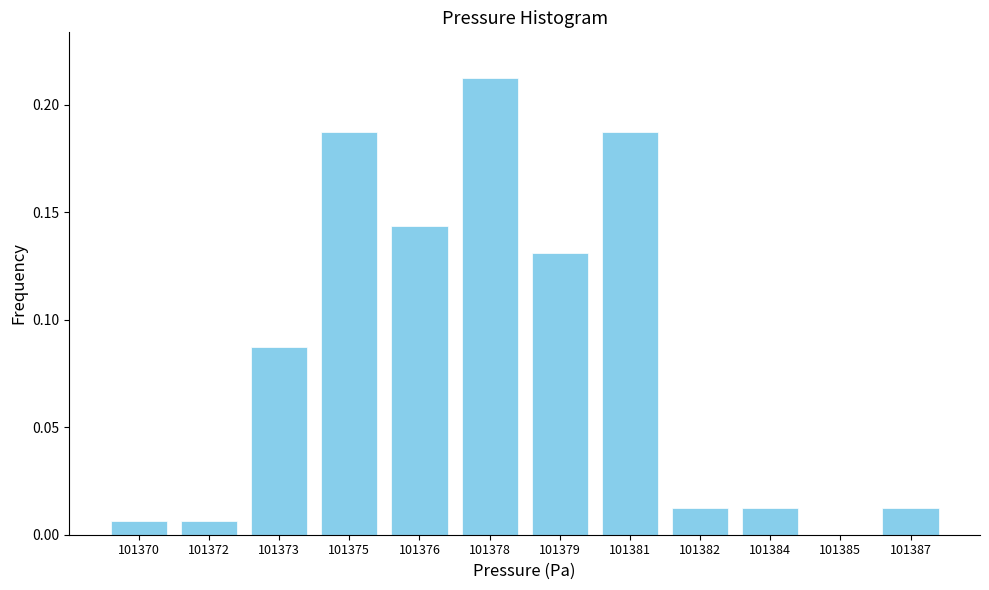

At which category does the chart reach its peak across all series?

101378